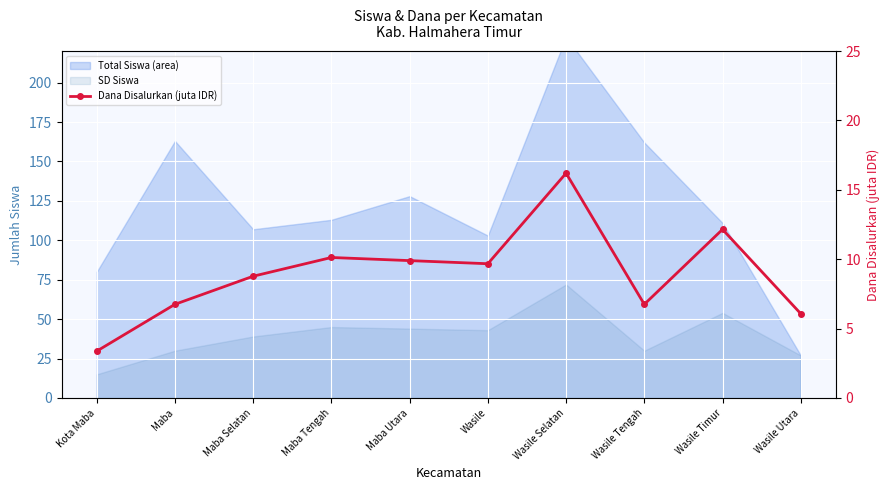

Where is the first local minimum?

Wasile